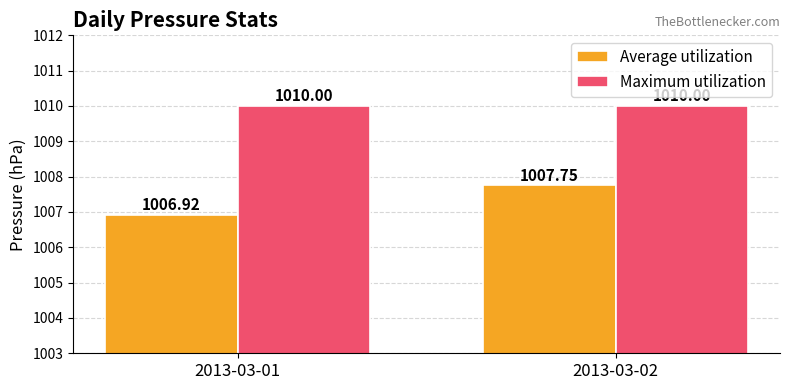

Reading left to right, list all the values displayed in this chart.

Average utilization: 1006.9	1007.8
Maximum utilization: 1010.0	1010.0